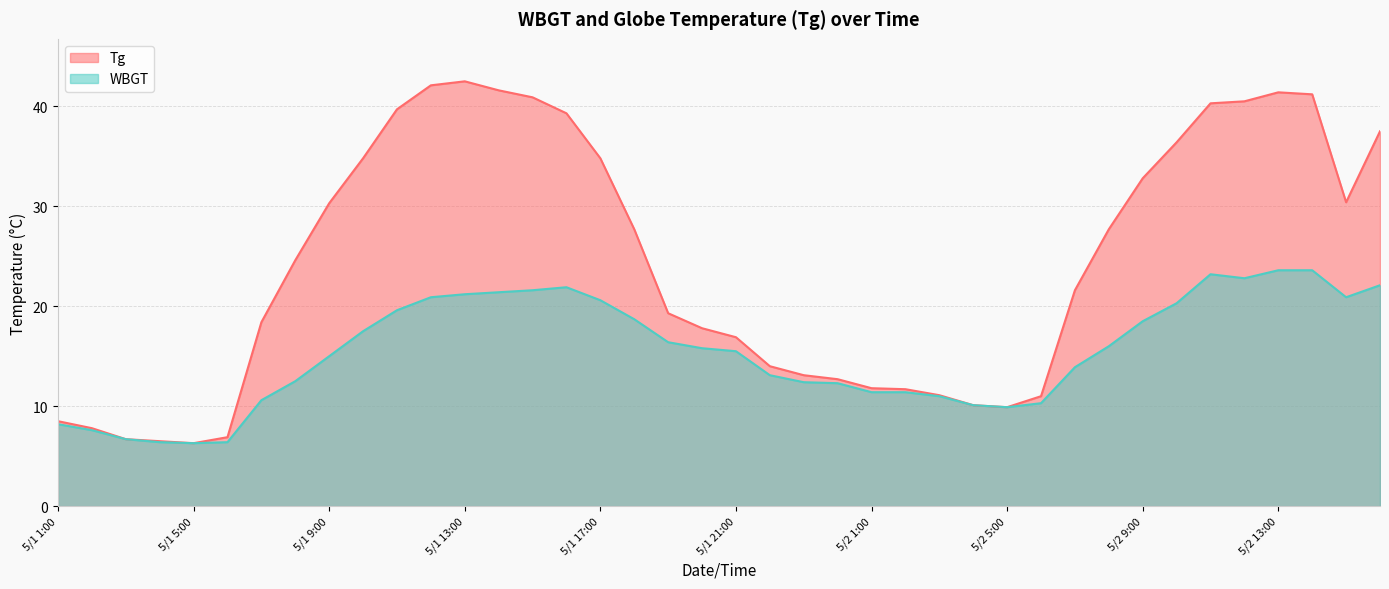

Rank the series by their maximum value, from highest to lowest.

Tg, WBGT